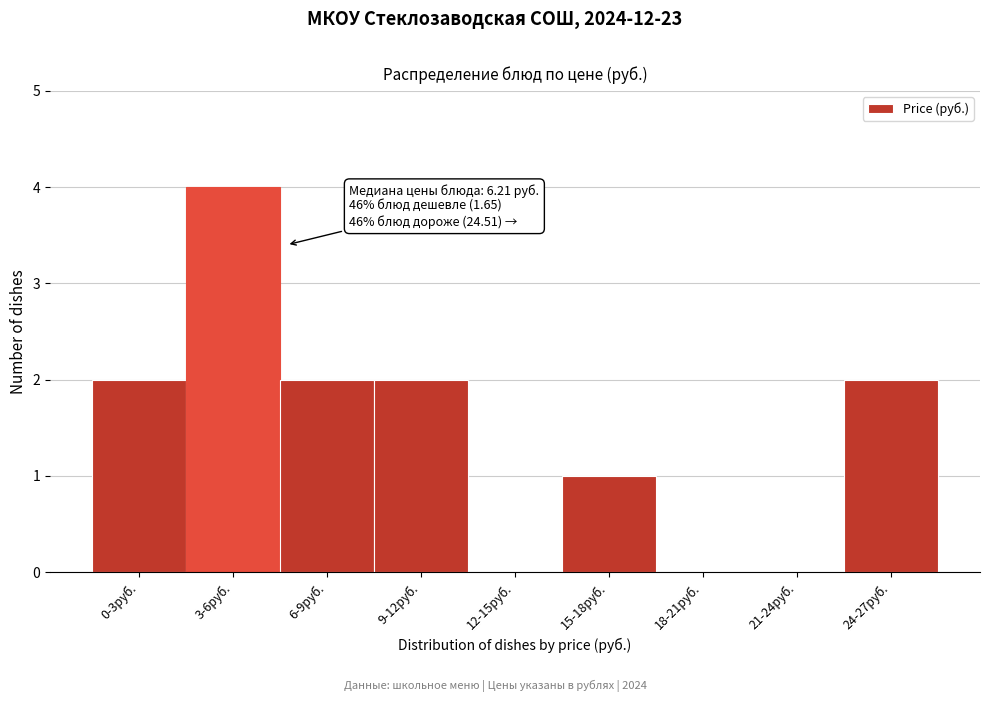

Reading left to right, what are all the values shown in this chart?

0-3руб.=2	3-6руб.=4	6-9руб.=2	9-12руб.=2	12-15руб.=0	15-18руб.=1	18-21руб.=0	21-24руб.=0	24-27руб.=2